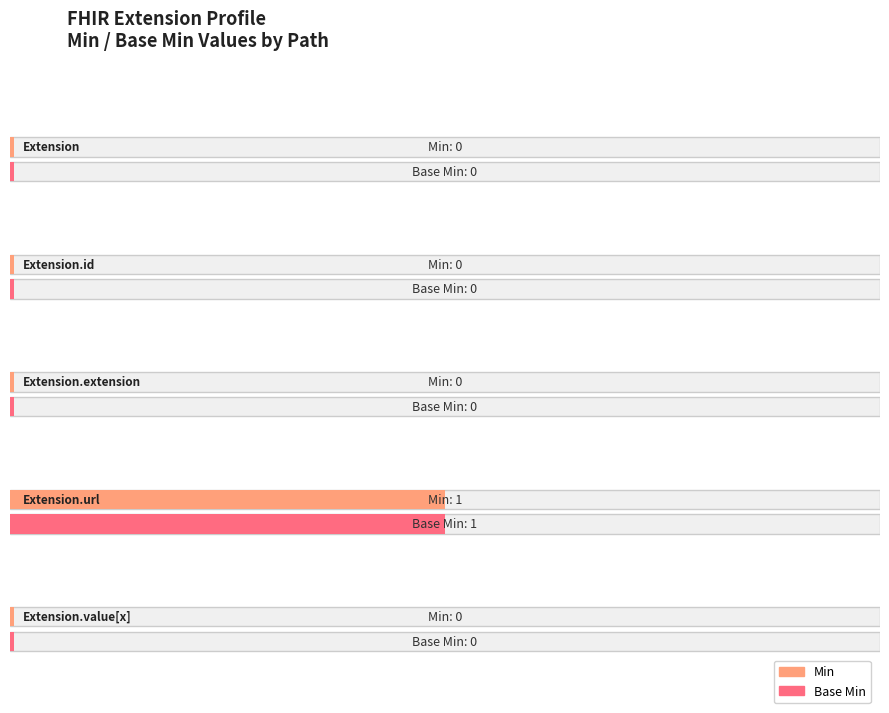

The Base Min series shows -1 at Extension.value[x]. True or false?

False